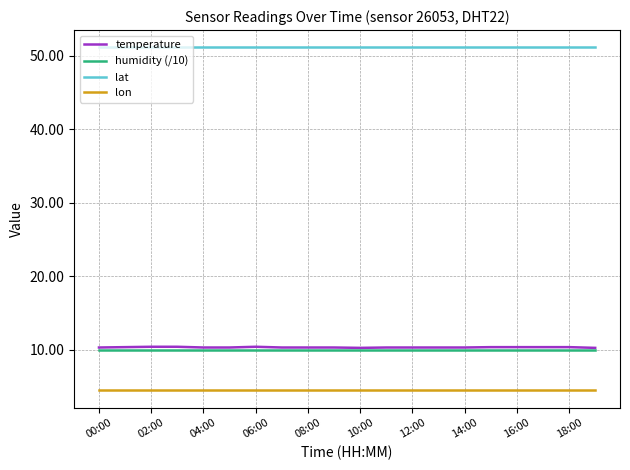

True or false: lat and humidity (/10) cross at least once.

False